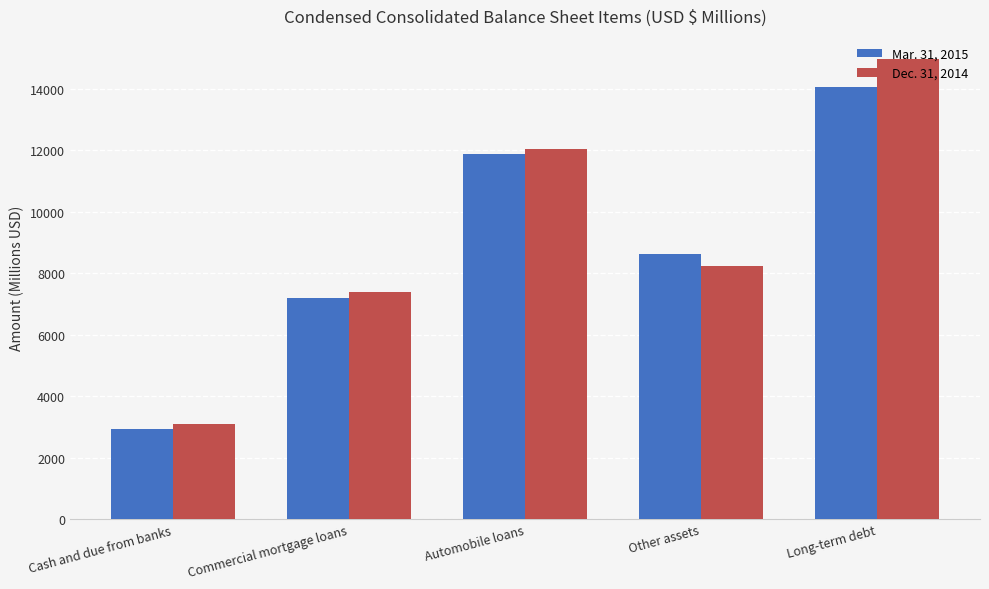

At which label is Dec. 31, 2014 closest to 9029?

Other assets